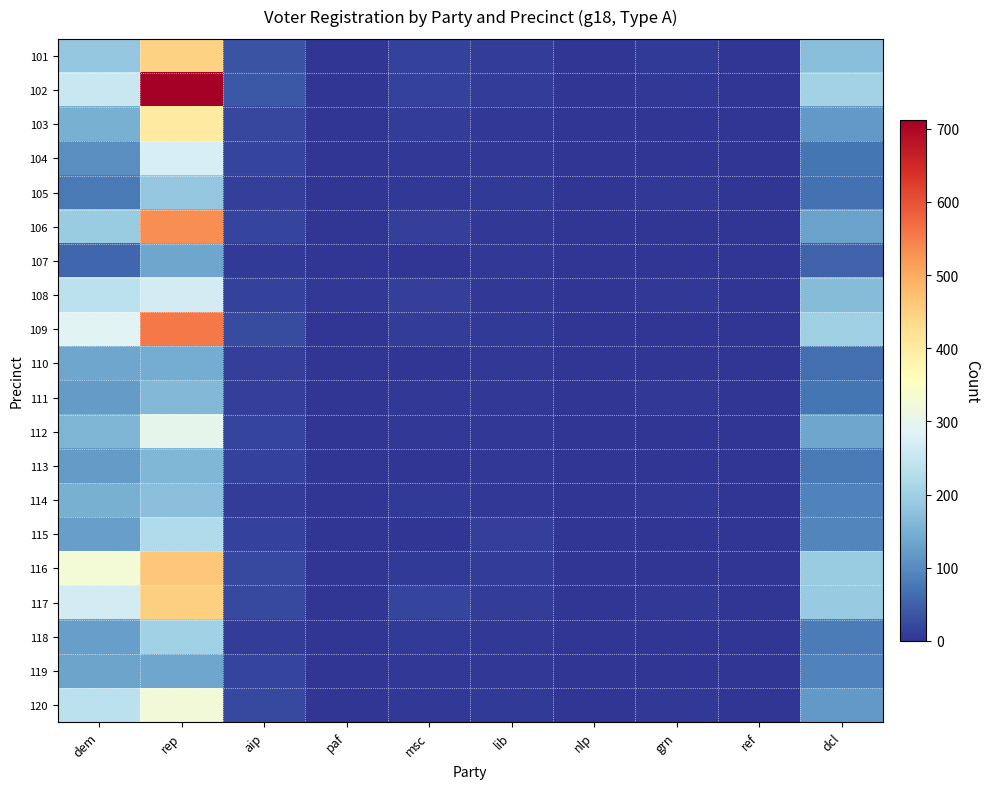

Count the number of categories in the chart.

10